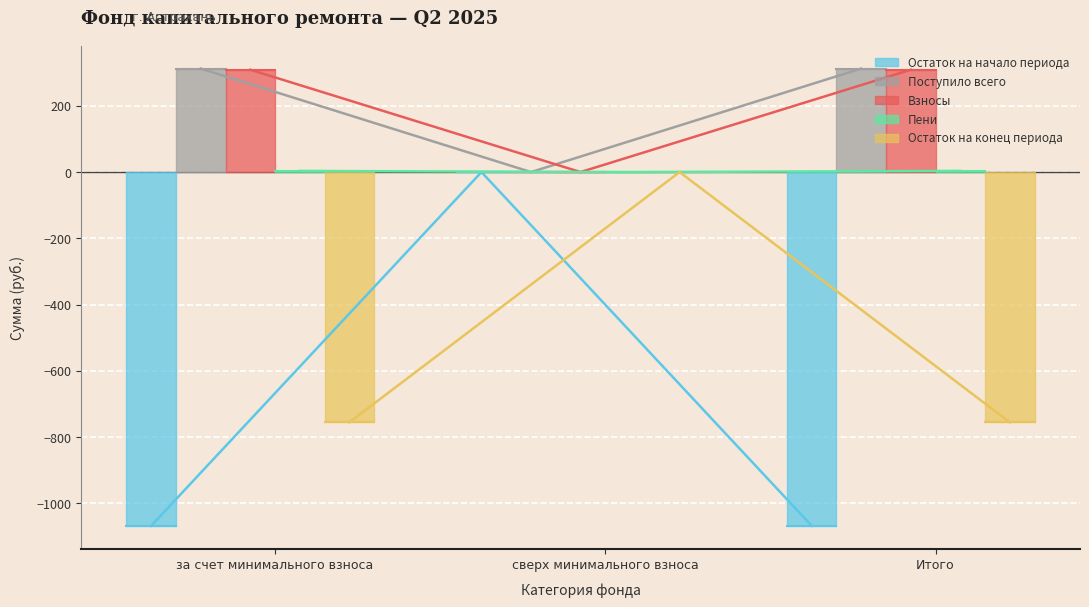

Is it true that Остаток на начало периода equals 0.0 at сверх минимального взноса?

True